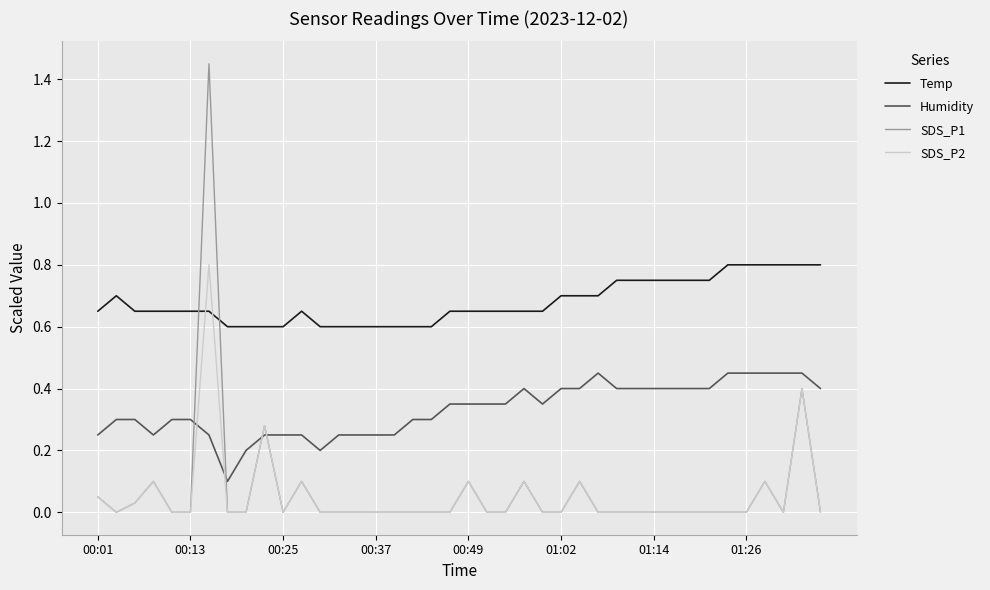

True or false: Humidity and SDS_P2 intersect in this chart.

True